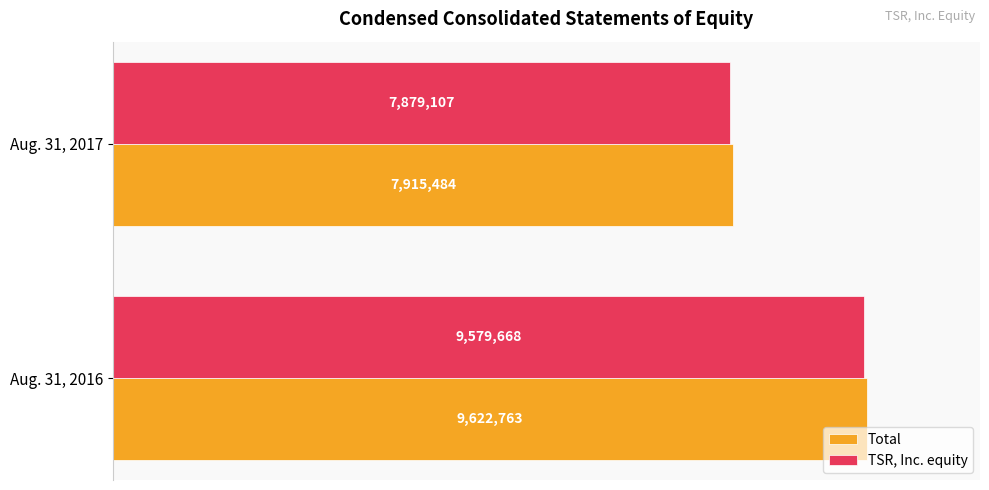

What are all the series names shown in the legend?

Total, TSR, Inc. equity